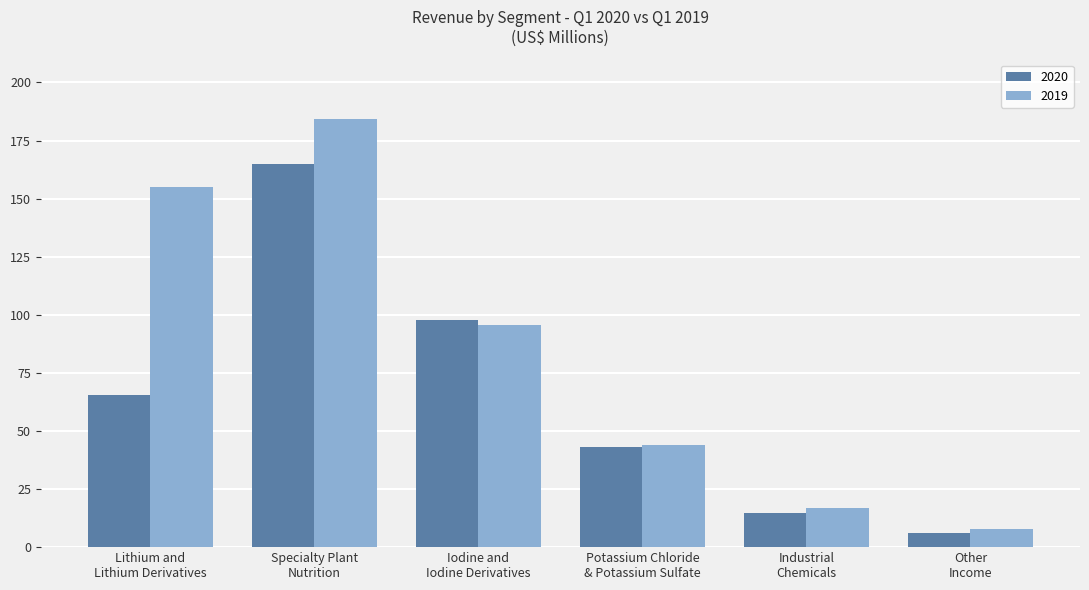

Is the value of 2020 at Lithium and
Lithium Derivatives greater than the value of 2019 at Lithium and
Lithium Derivatives?

No